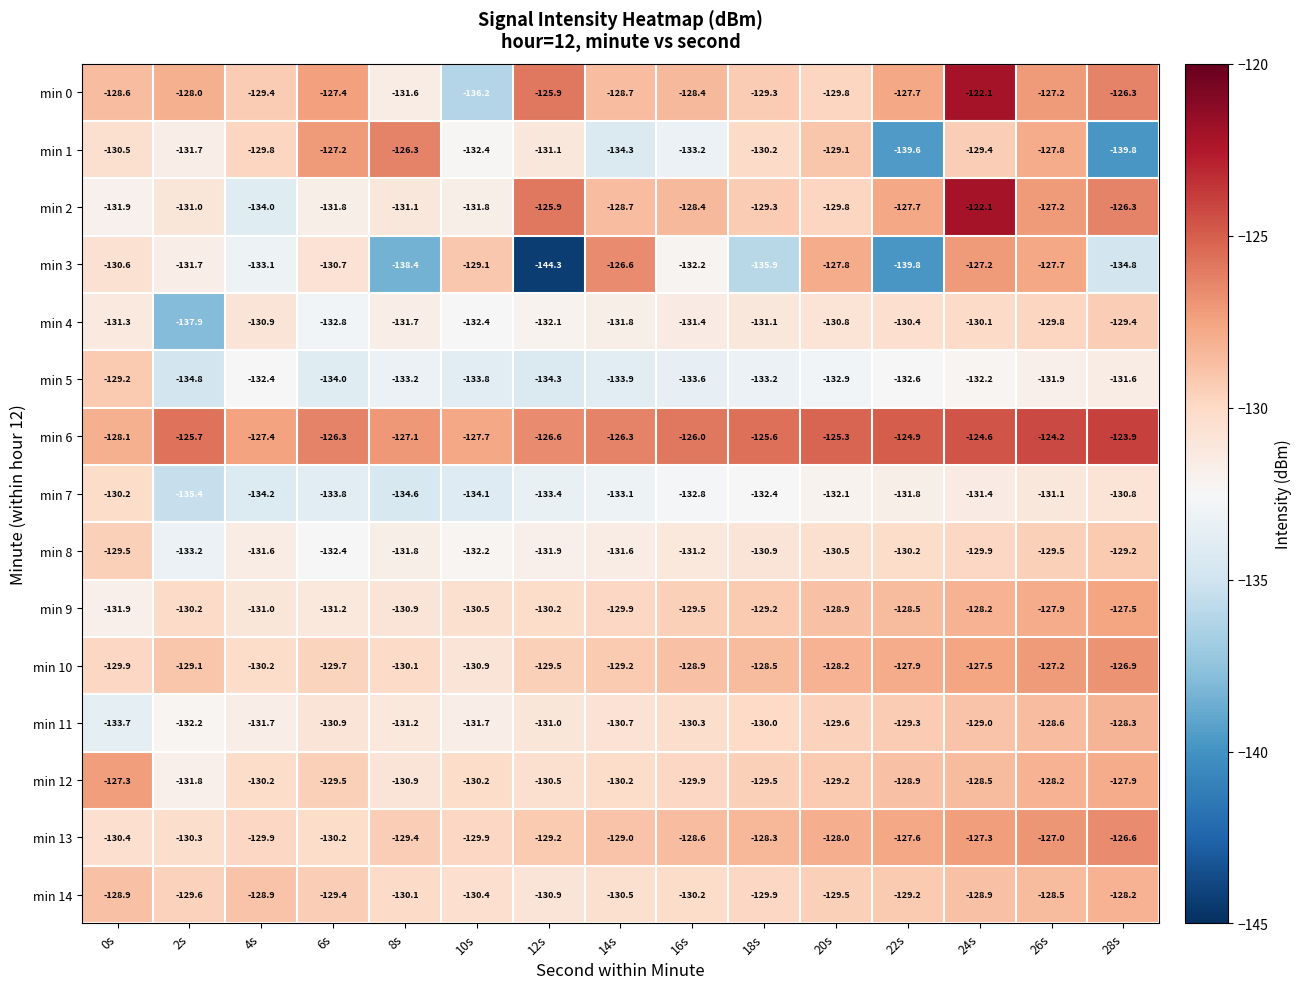

Read the min 4 value at 26s.

-129.8